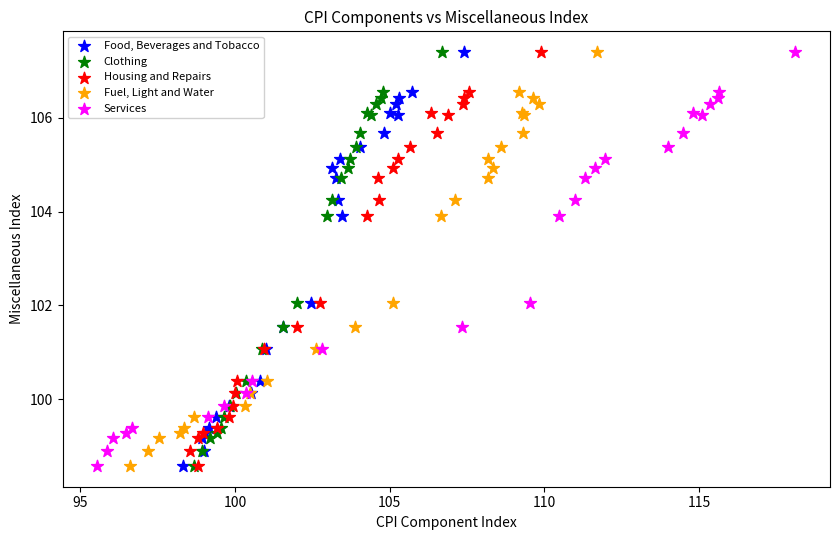

What are all the series names shown in the legend?

Food, Beverages and Tobacco, Clothing, Housing and Repairs, Fuel, Light and Water, Services